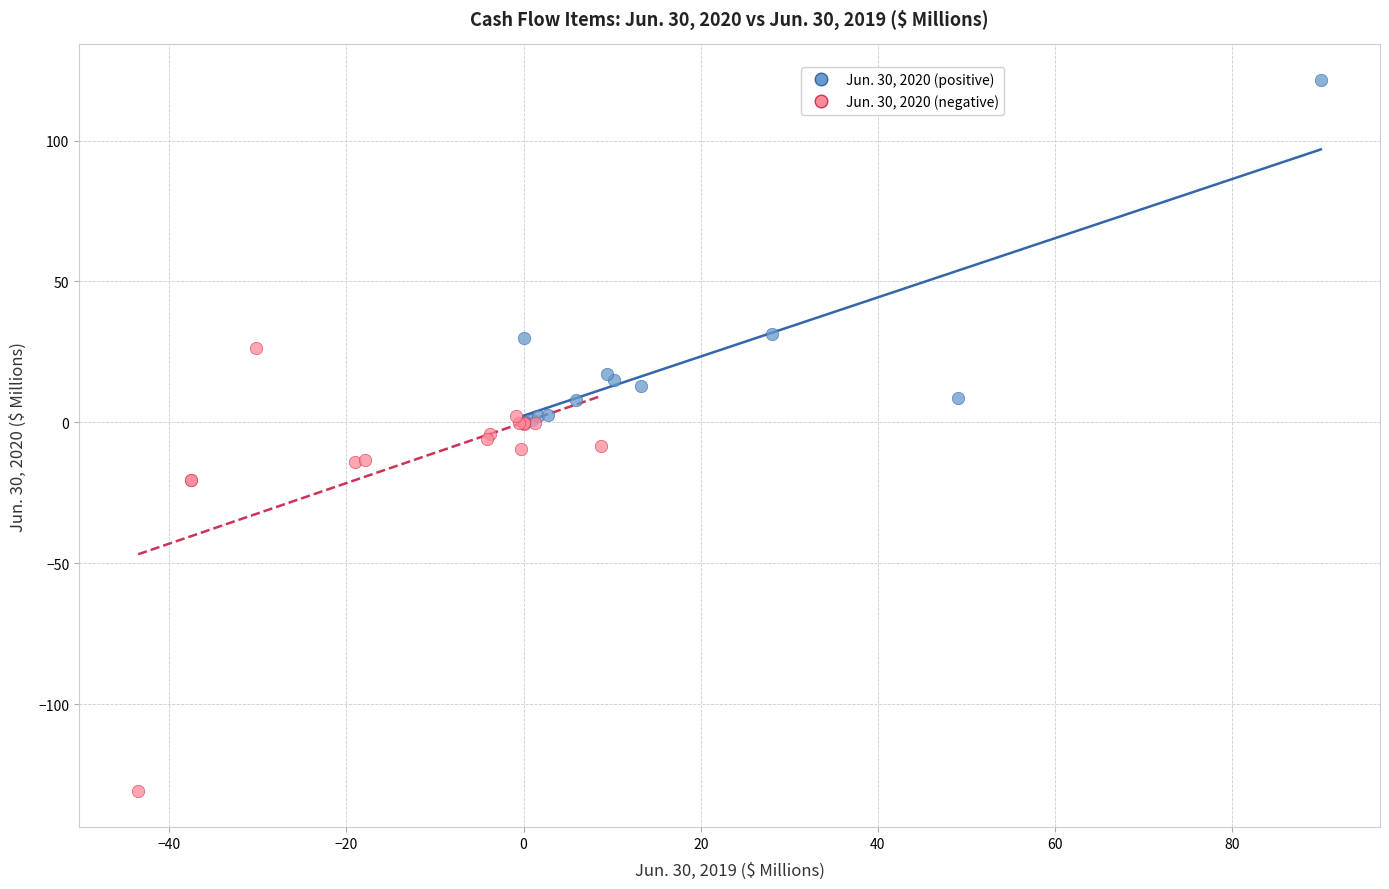

Which series reaches the maximum Y coordinate?

Jun. 30, 2020 (positive)